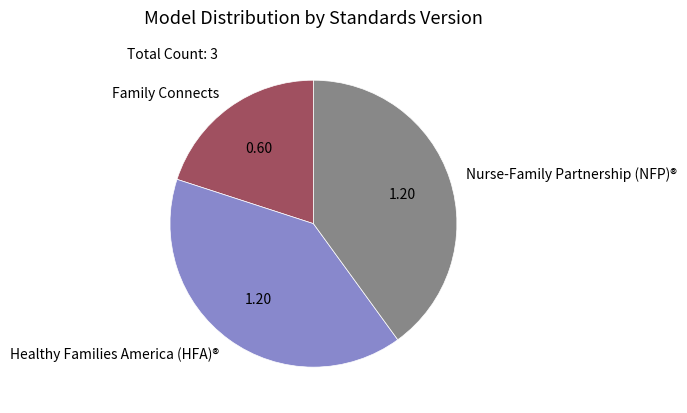

Approximately how many times larger is the value at Nurse-Family Partnership (NFP)® compared to Family Connects?

2.0